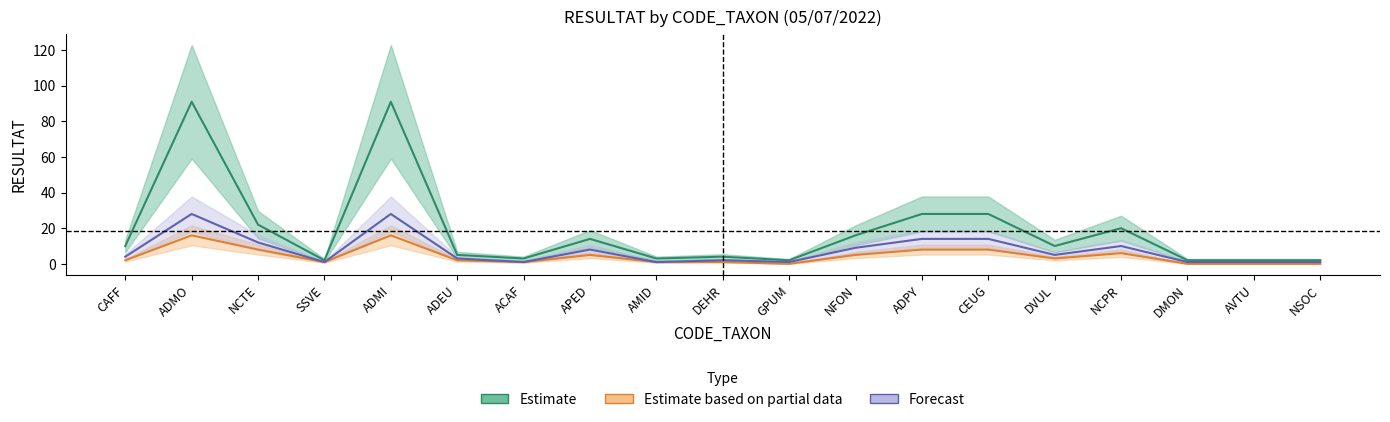

Where is the first local minimum for Forecast?

SSVE